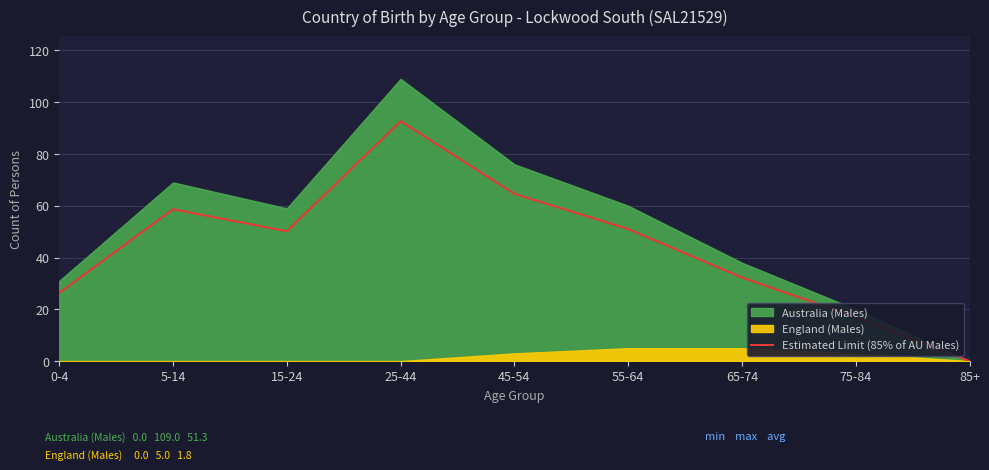

How many lines are shown in the chart?

1